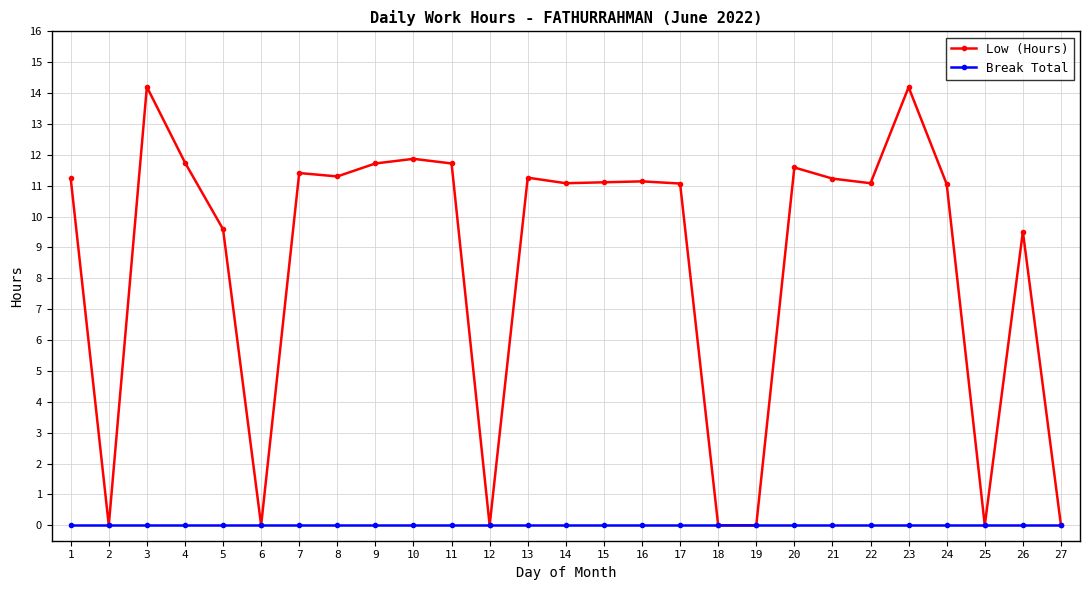

What is the highest value of the Low (Hours) series?

14.2